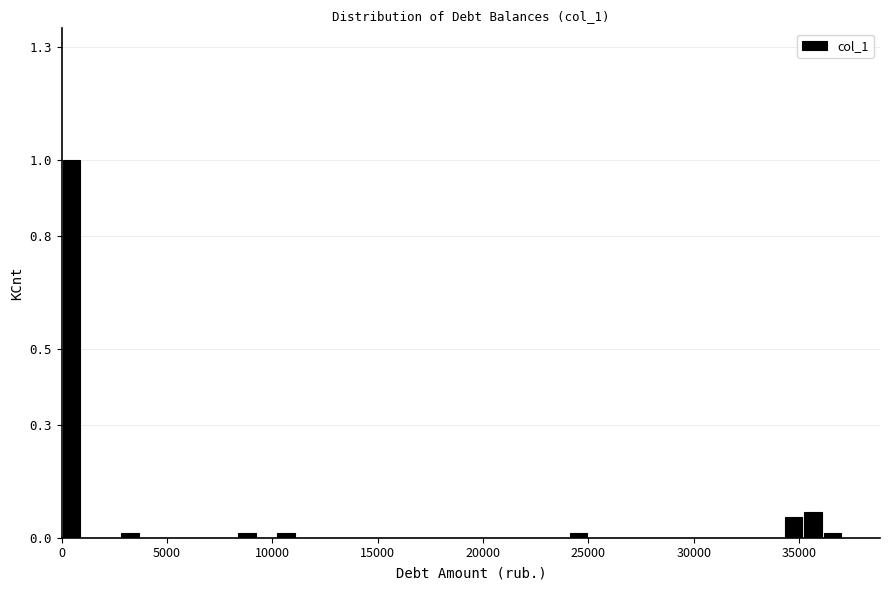

Around what value on the x-axis is the tallest bar? Give the approximate position of its centre, as read against the axis.

500